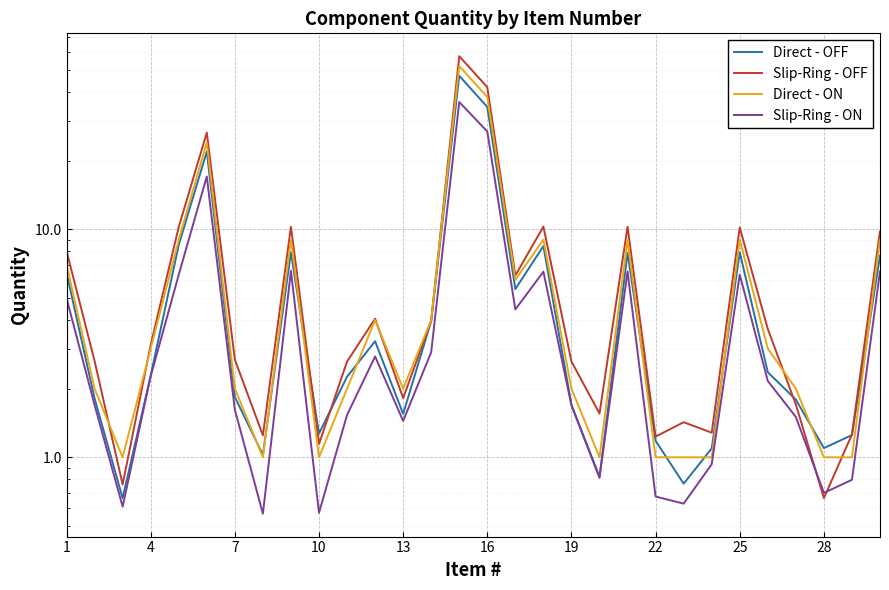

Which series has the largest total across all categories?

Slip-Ring - OFF